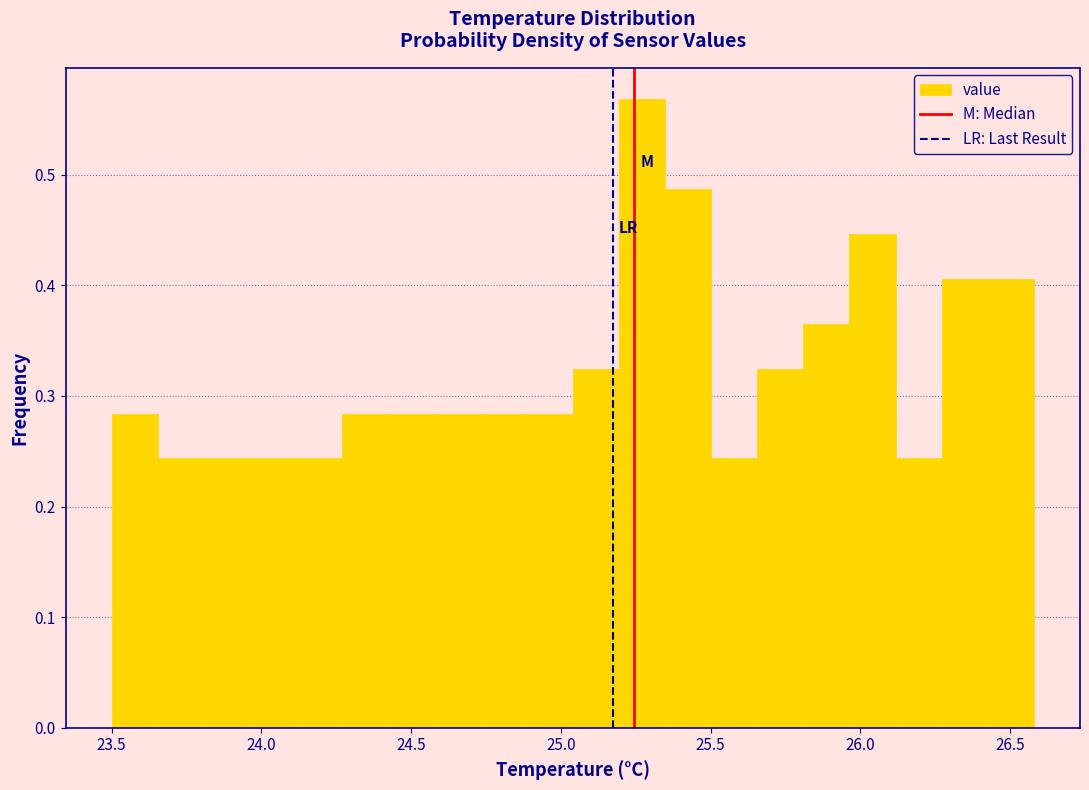

Around what value on the x-axis is the tallest bar? Give the approximate position of its centre, as read against the axis.

25.25